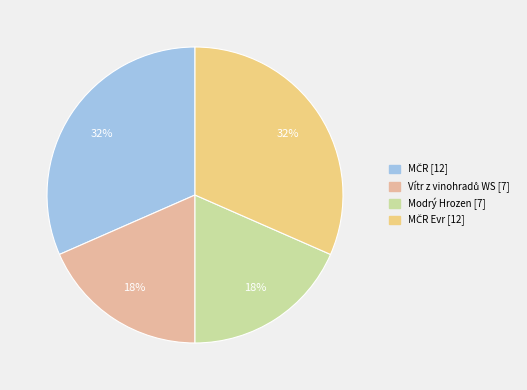

To the nearest percent, what is the average slice percentage?

25%